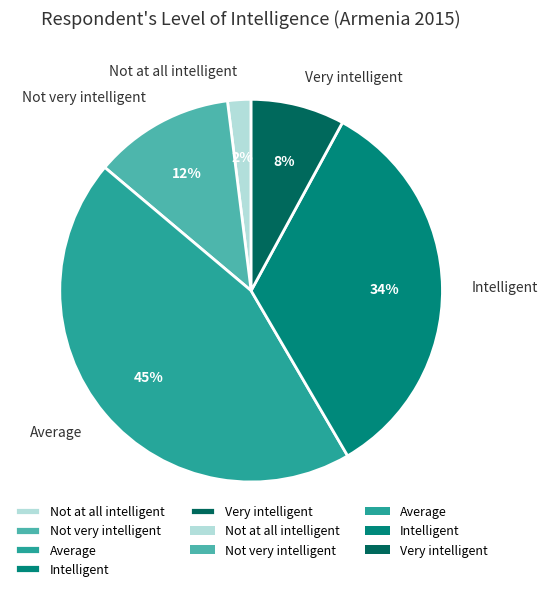

To the nearest percent, what is the average slice percentage?

20%